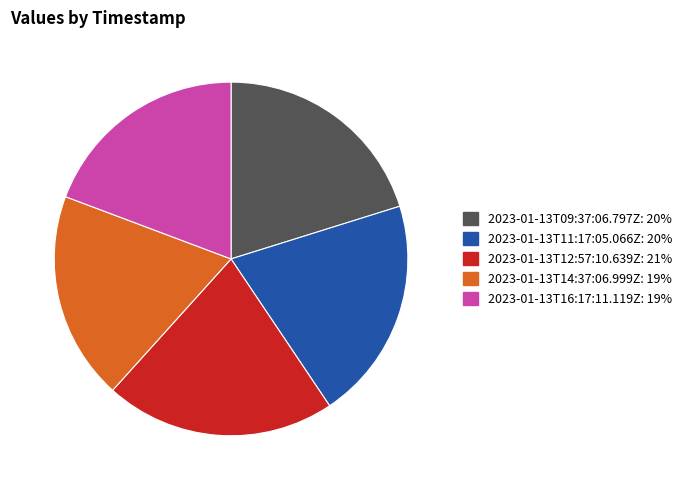

Does any single category account for the majority?

No